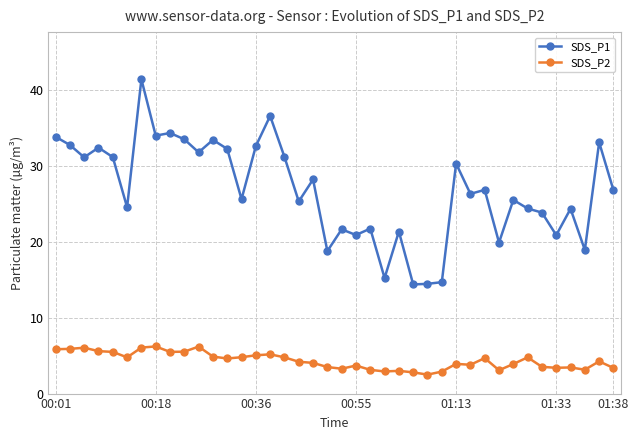

Which series has the largest range (max minus min)?

SDS_P1